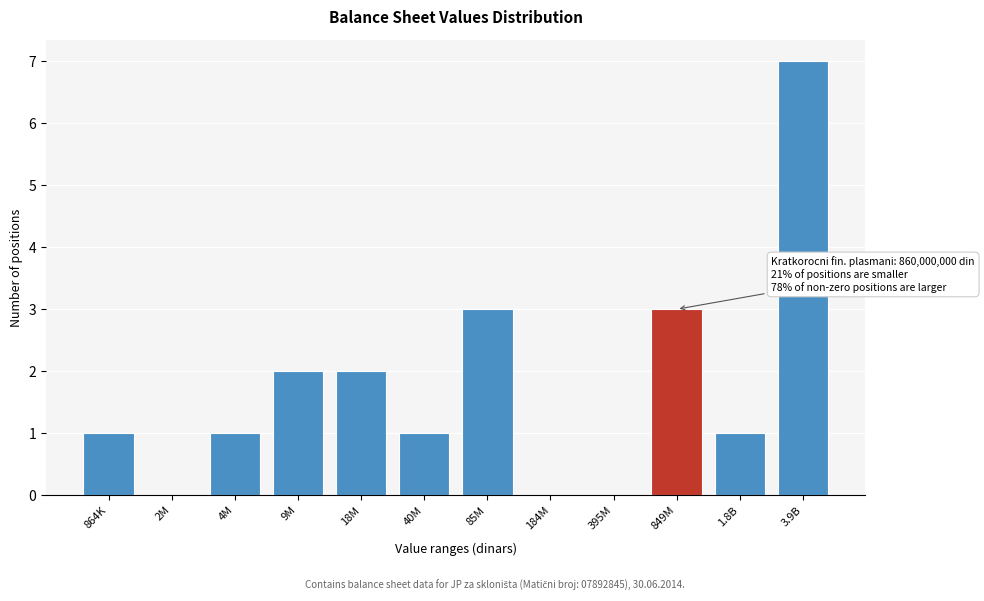

Reading left to right, what are all the values shown in this chart?

864K=1	2M=0	4M=1	9M=2	18M=2	40M=1	85M=3	184M=0	395M=0	849M=3	1.8B=1	3.9B=7